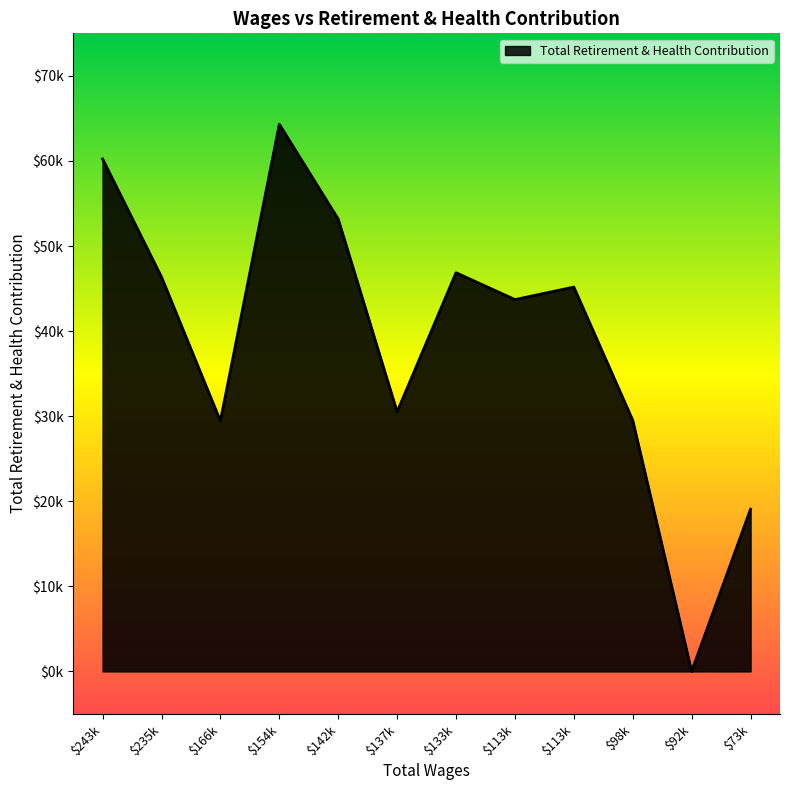

What is the difference between the second highest and second lowest values?

41165